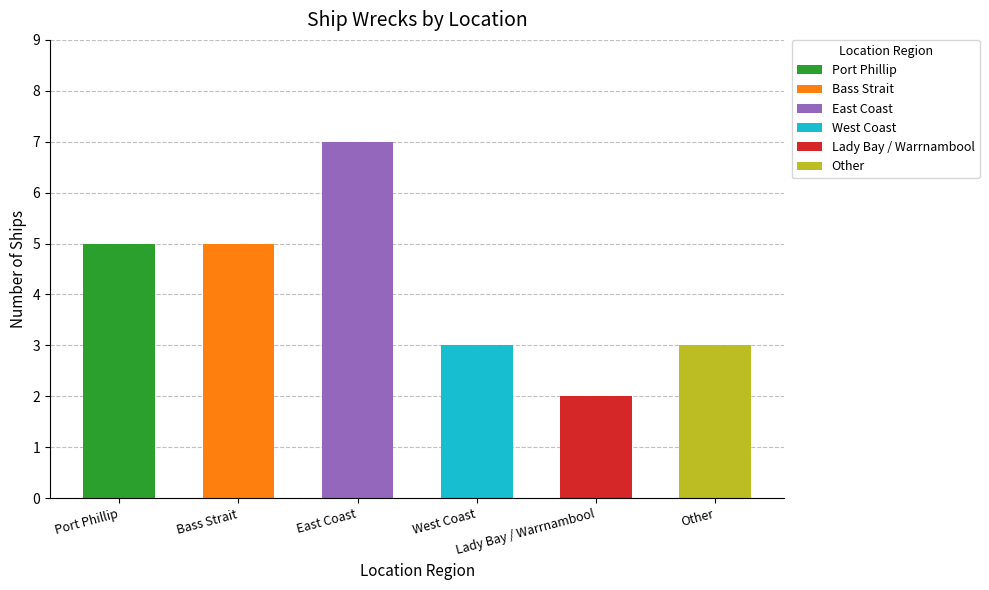

The value at Lady Bay / Warrnambool is 3. True or false?

False